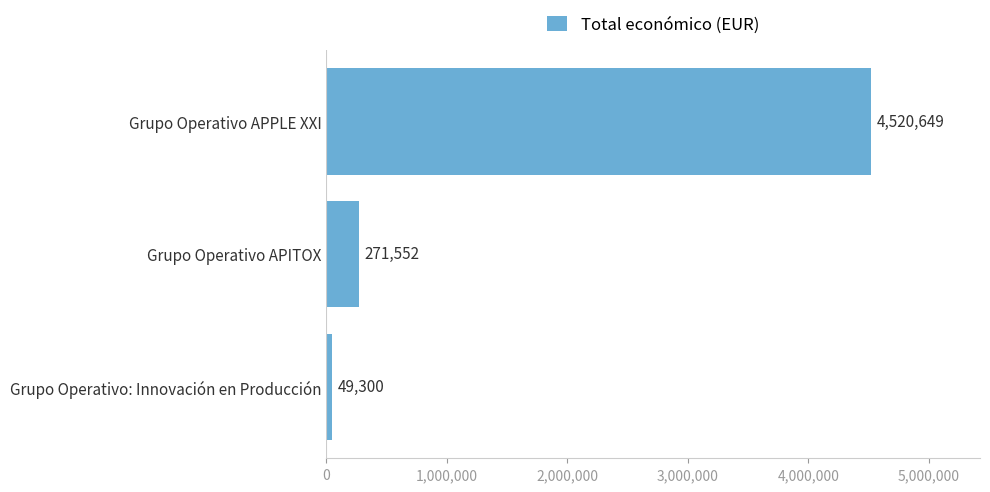

Which has a higher value, Grupo Operativo: Innovación en Producción or Grupo Operativo APITOX?

Grupo Operativo APITOX